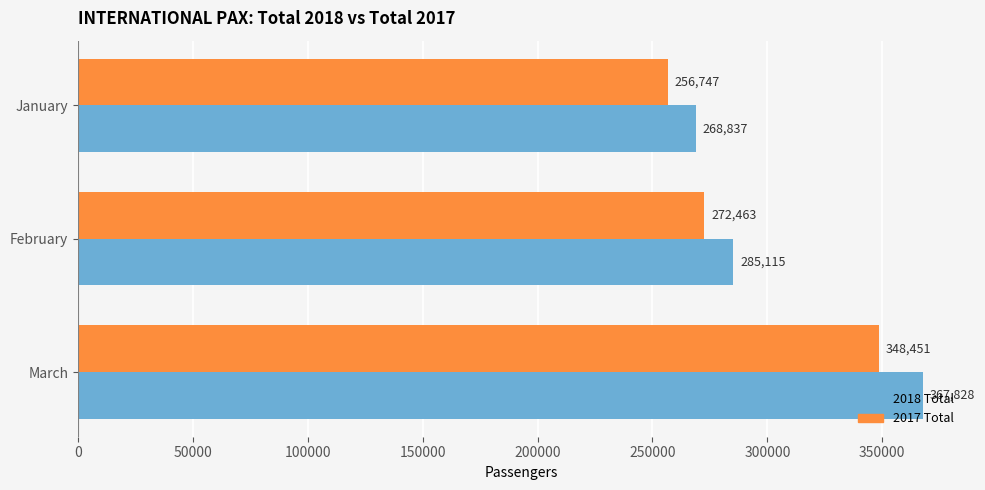

Which series has the largest range (max minus min)?

2018 Total